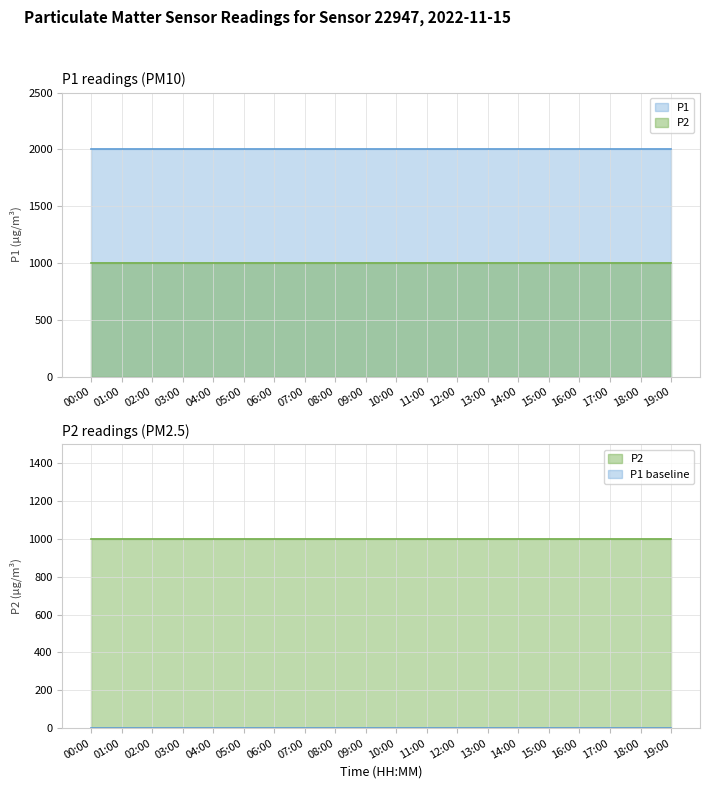

At which category is the sum across all series the highest?

00:00